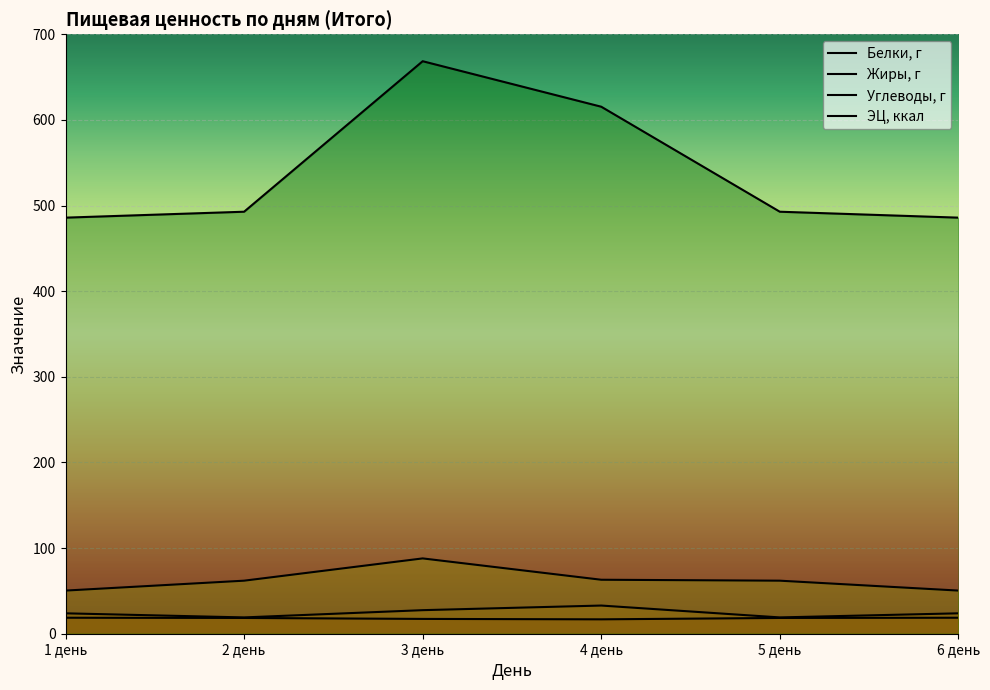

At which category does the chart reach its minimum across all series?

4 день